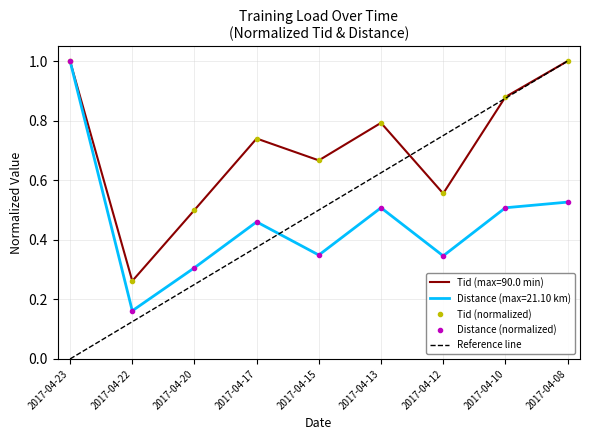

The value of Distance at 2017-04-12 is 0.2. True or false?

False